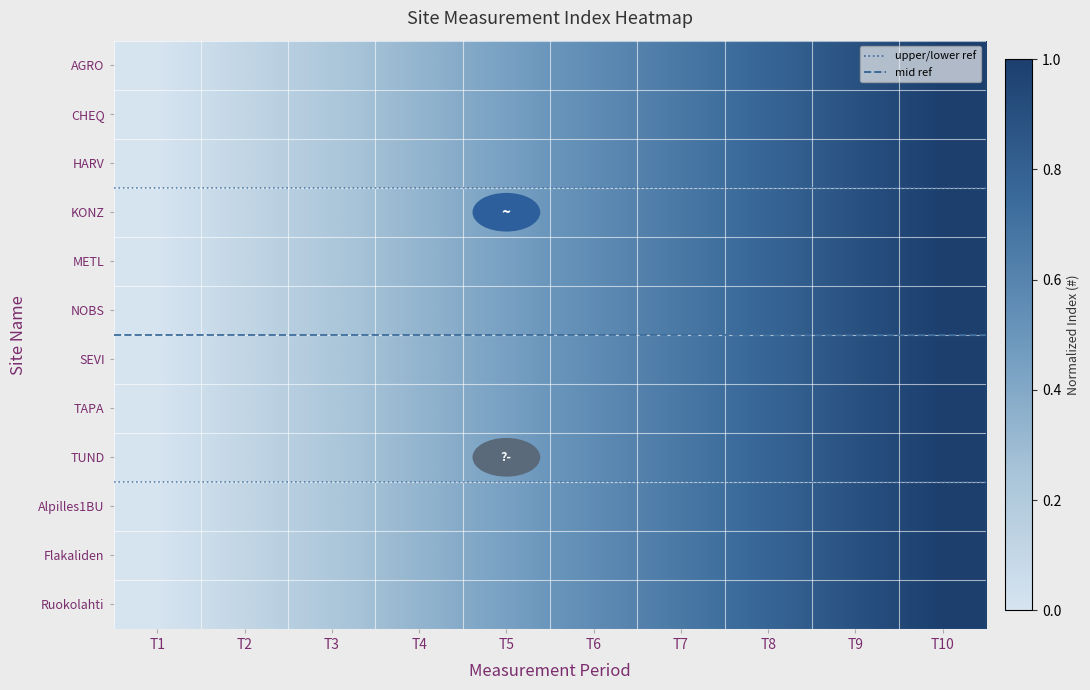

What is the maximum value shown in the chart?

1.0